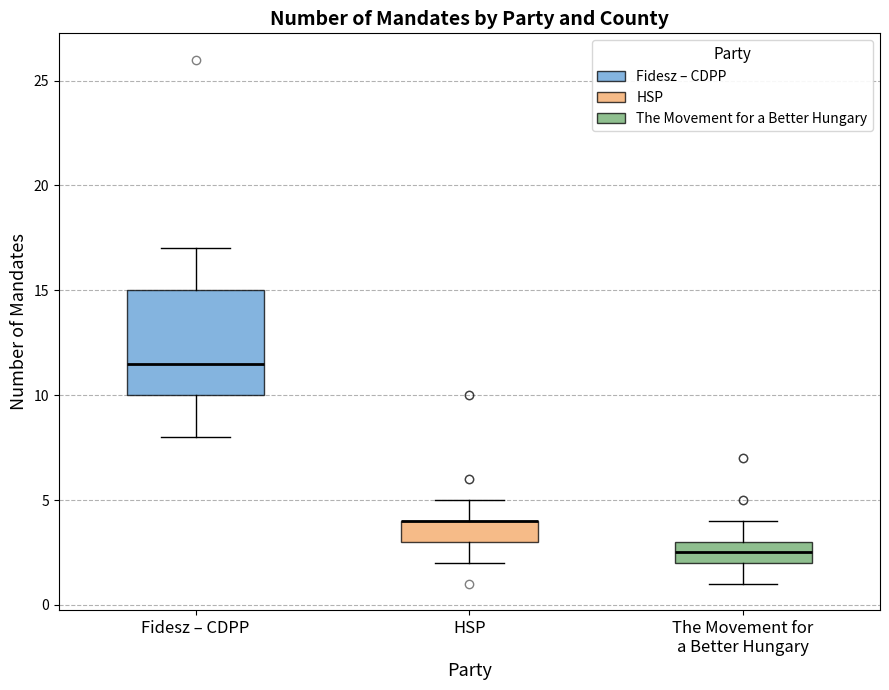

Where is the upper edge of the box for Fidesz – CDPP on the y-axis? The values are not printed on the chart, so give them approximately, as read against the axis.

15.0